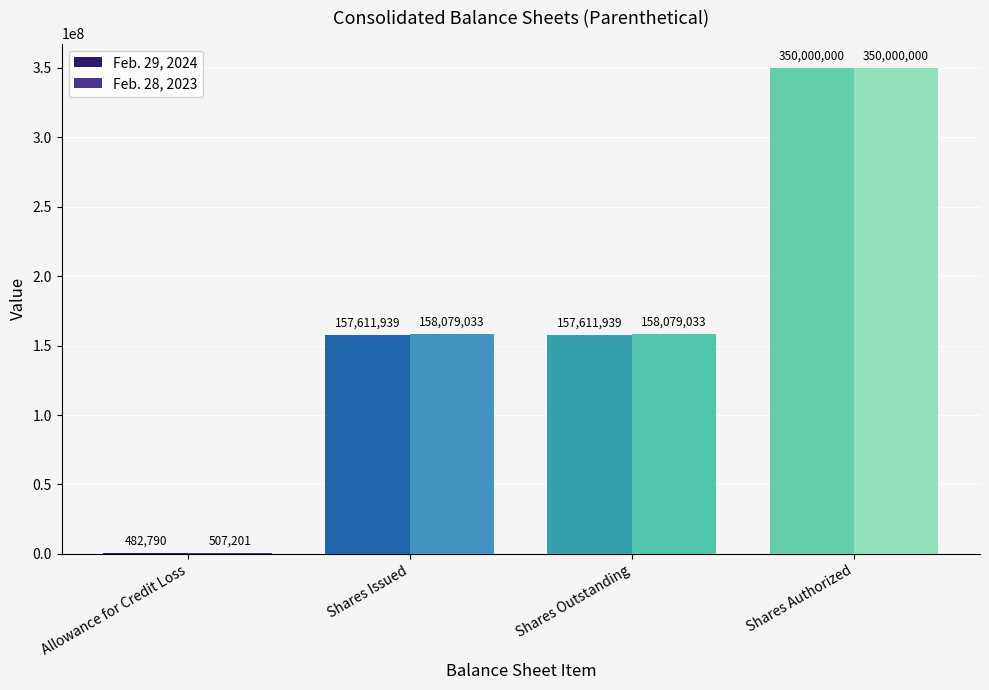

What are all the series names shown in the legend?

Feb. 29, 2024, Feb. 28, 2023